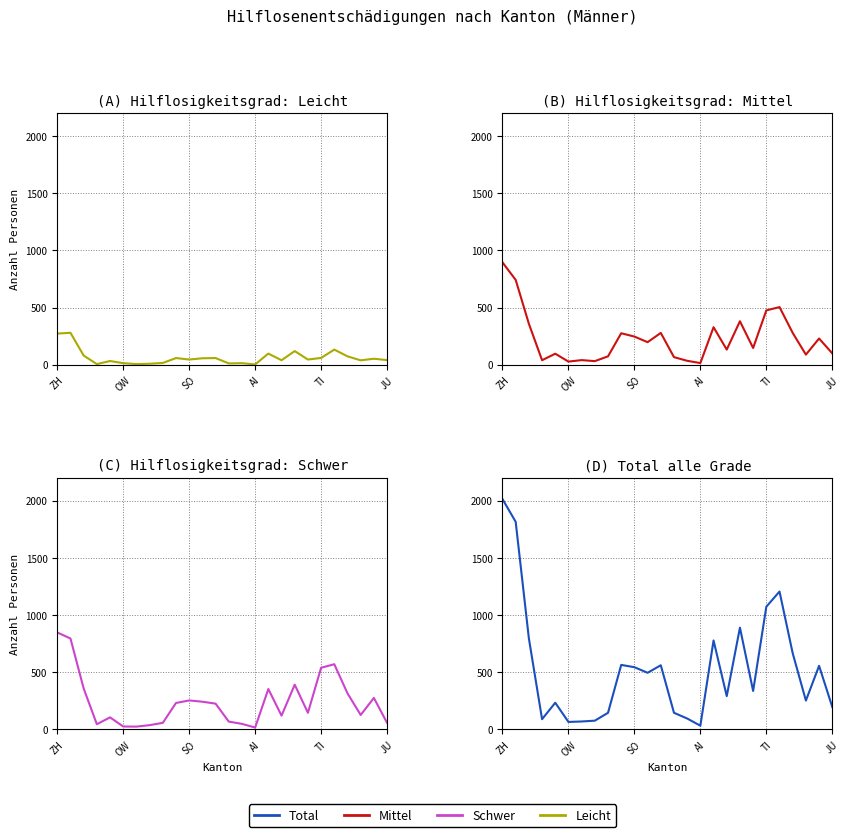

True or false: Schwer has a value of 67 at 13.

True